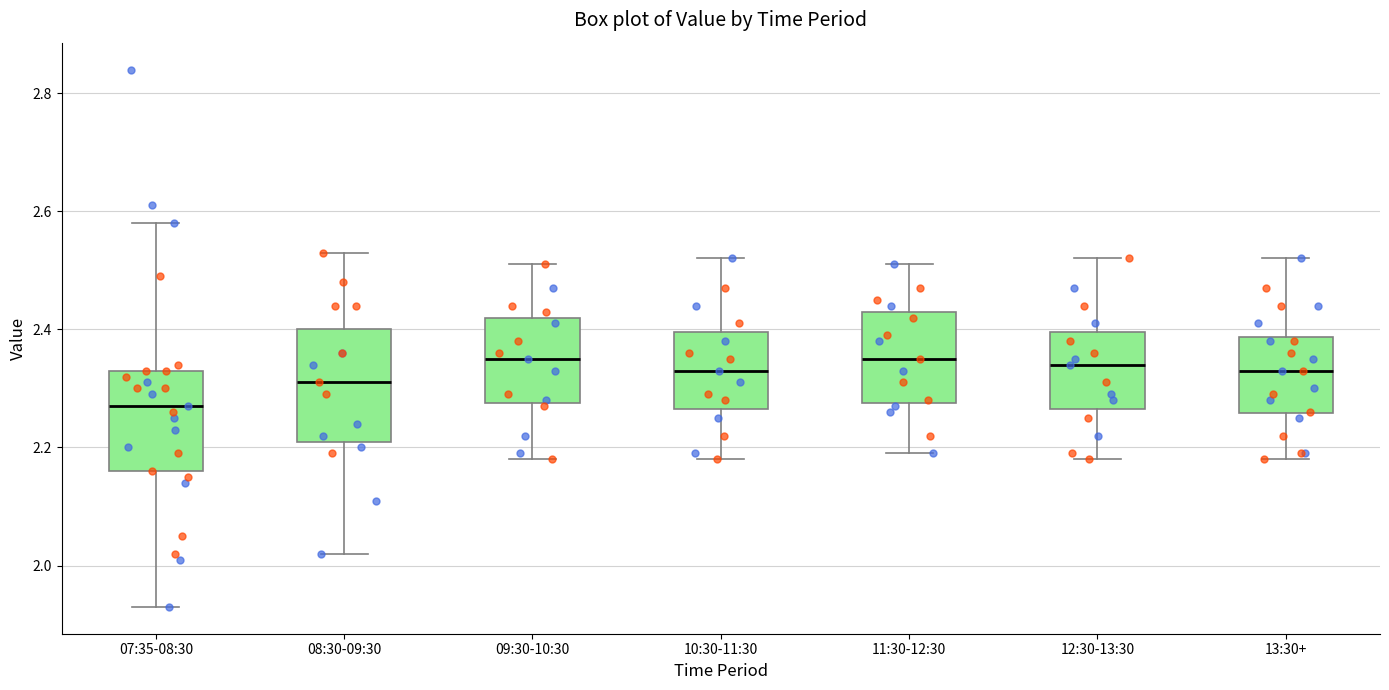

Where does the median line of the box for 13:30+ sit on the y-axis? The values are not printed on the chart, so give them approximately, as read against the axis.

2.34